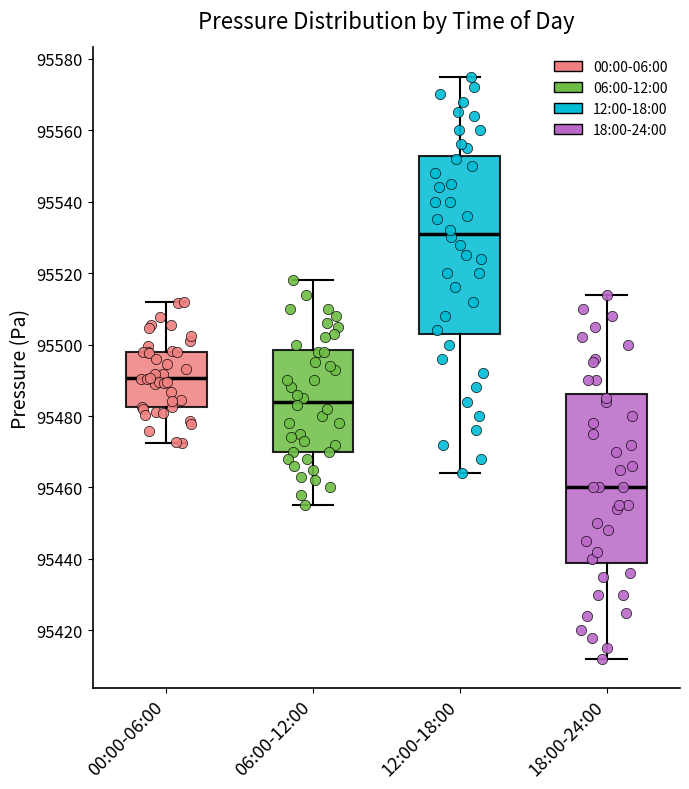

Reading left to right, transcribe this box plot: for each box, give where its median line is, the range the box spans, and where its two whiskers end, as read against the y-axis. The values are not printed on the chart, so give them approximately, as read against the axis.

00:00-06:00: median 95490, box 95482 to 95498, whiskers 95472 to 95512
06:00-12:00: median 95484, box 95470 to 95498, whiskers 95456 to 95518
12:00-18:00: median 95532, box 95504 to 95552, whiskers 95464 to 95576
18:00-24:00: median 95460, box 95440 to 95486, whiskers 95412 to 95514